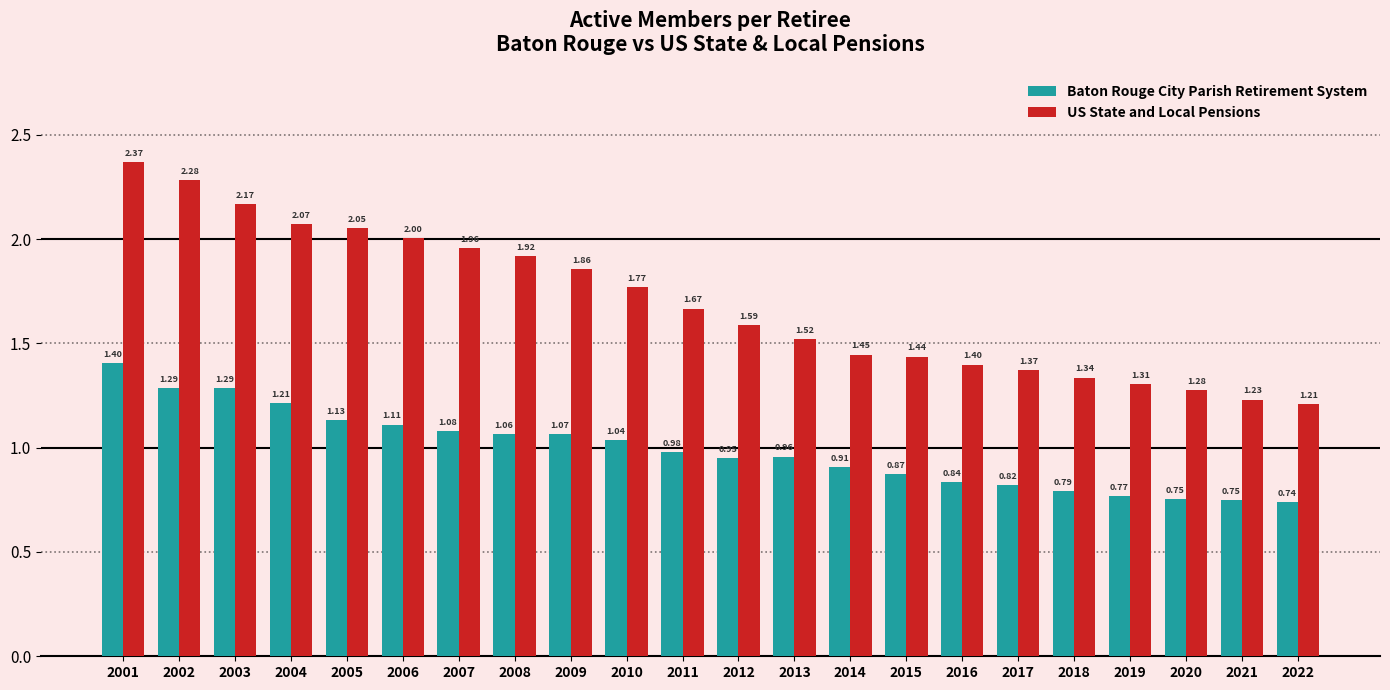

Which series has the largest range (max minus min)?

US State and Local Pensions